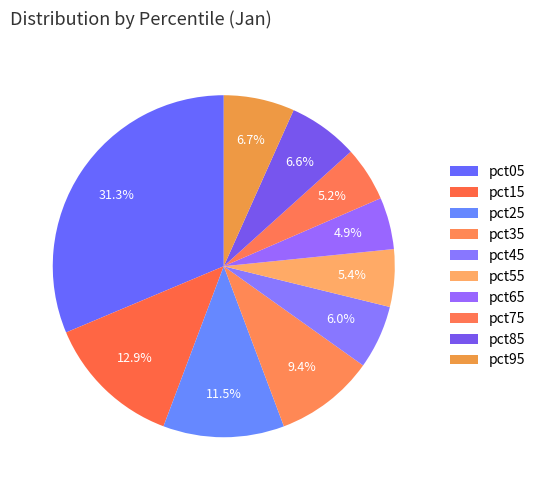

Does pct85 account for over 50% of the chart?

No